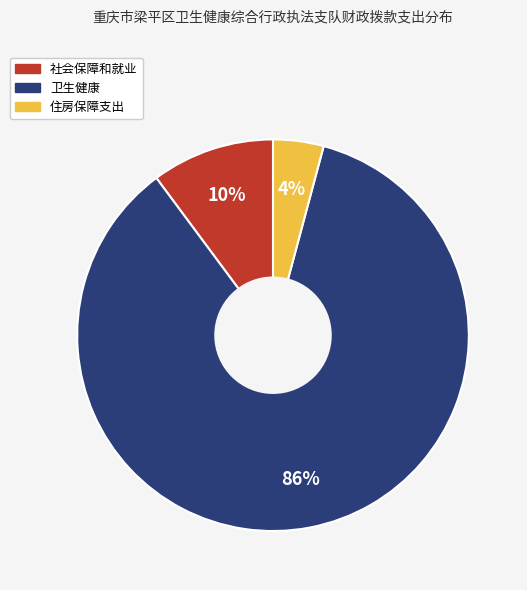

Count the number of slices in the pie.

3